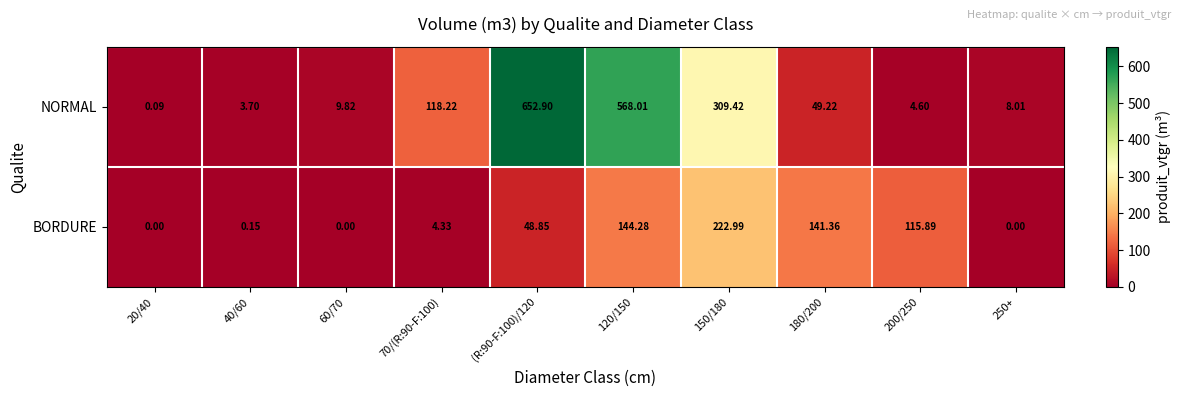

Which series has the widest spread of values?

NORMAL